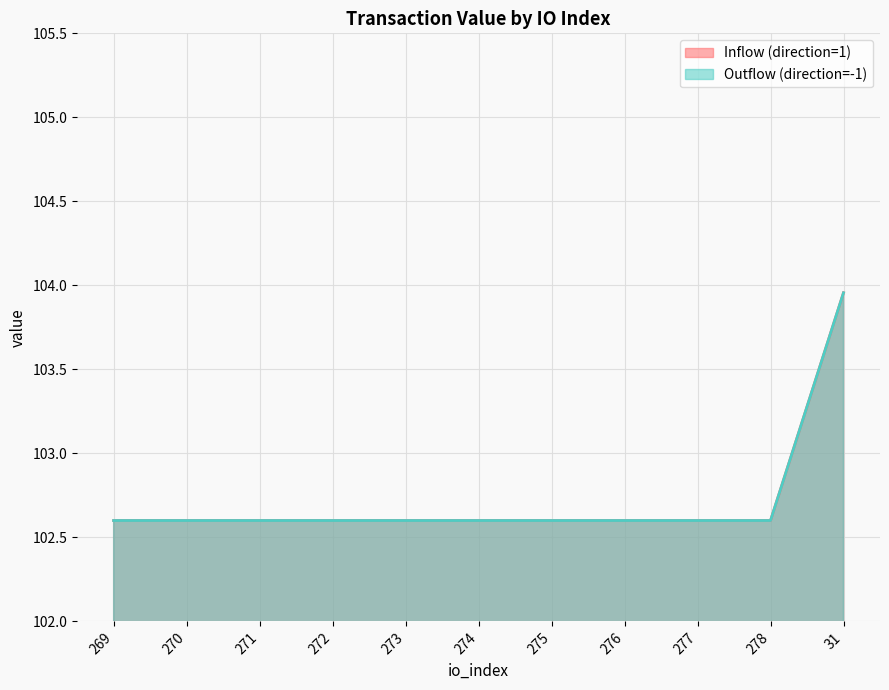

What is the difference between the Outflow (direction=-1) values at 275 and 31?

1.4